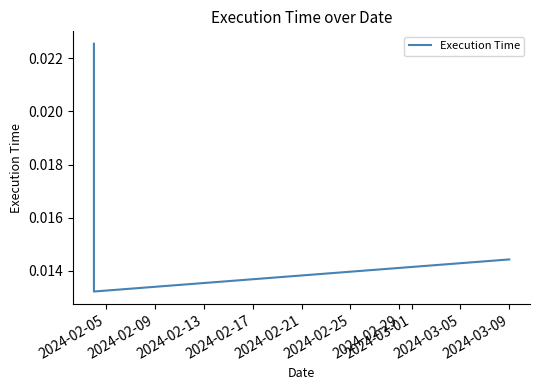

How many values are between 0 and 1?

3